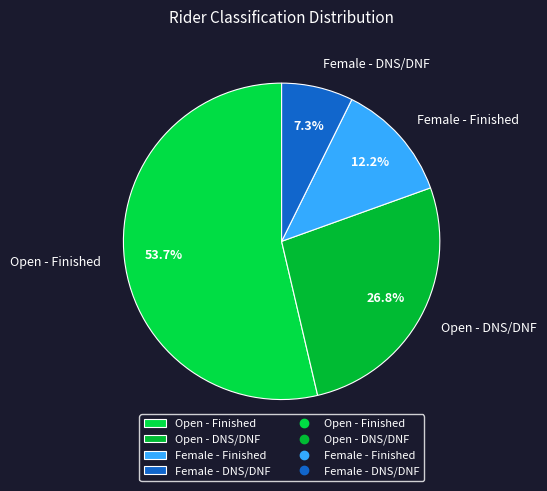

Rank the categories by value from lowest to highest.

Female - DNS/DNF, Female - Finished, Open - DNS/DNF, Open - Finished